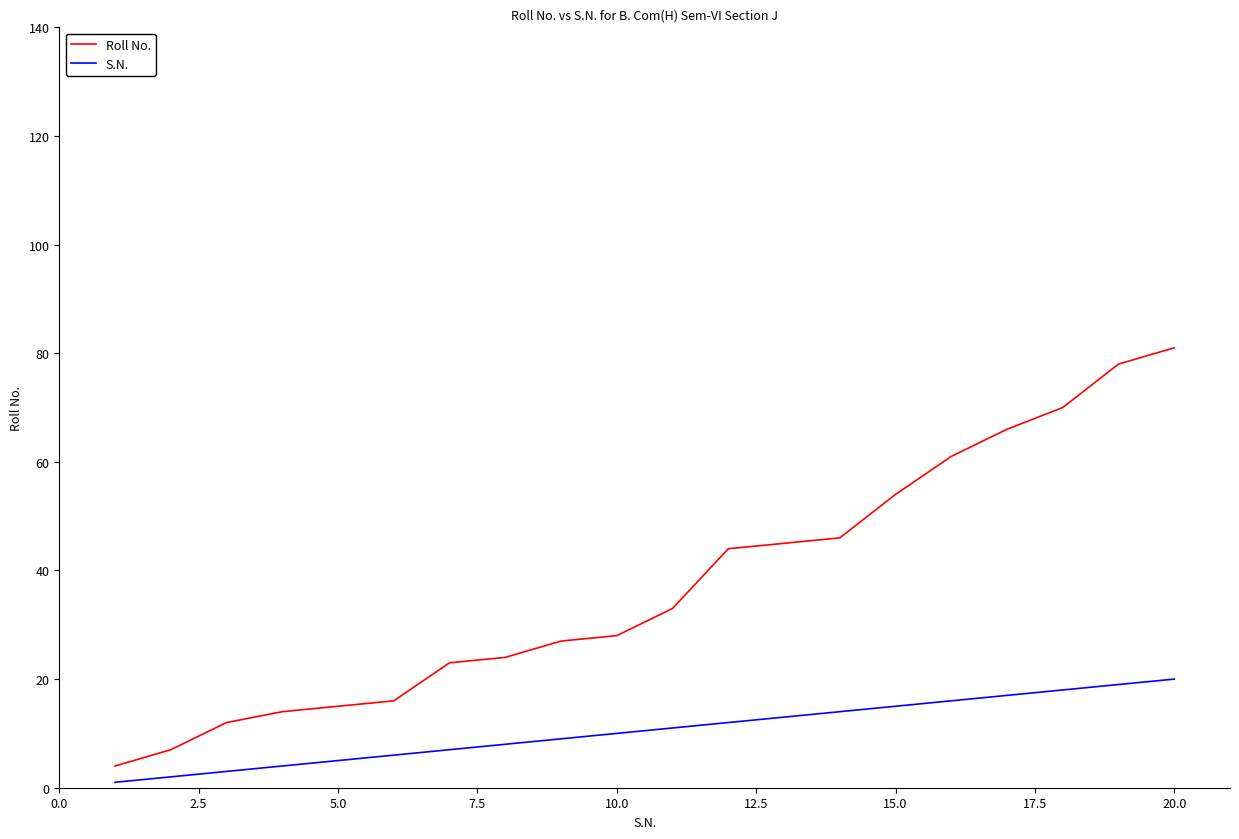

What is the maximum value shown in the chart?

81